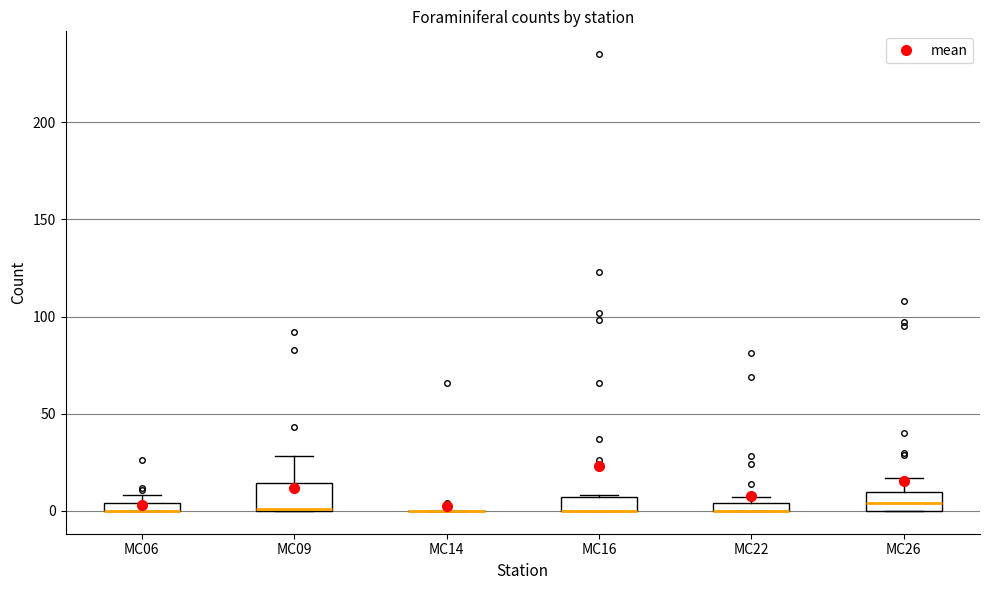

Which box is the tallest, from its lower edge to its upper edge?

MC09